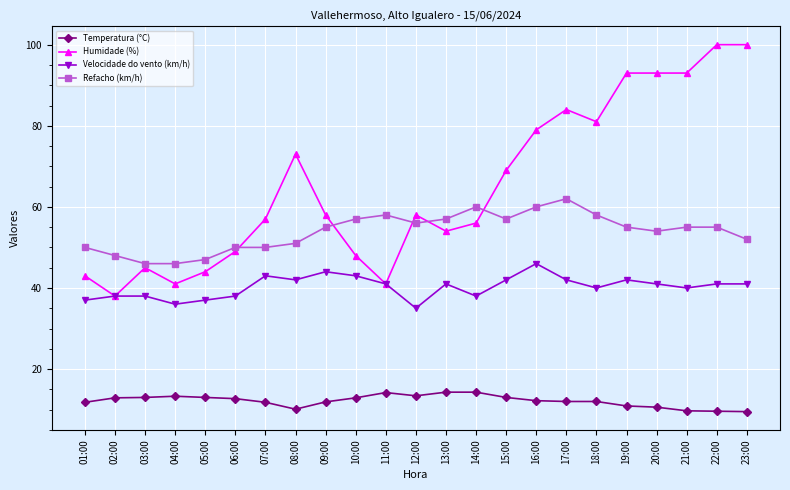

What is the difference between the maximum and second lowest values in the Humidade (%) series?

59.0